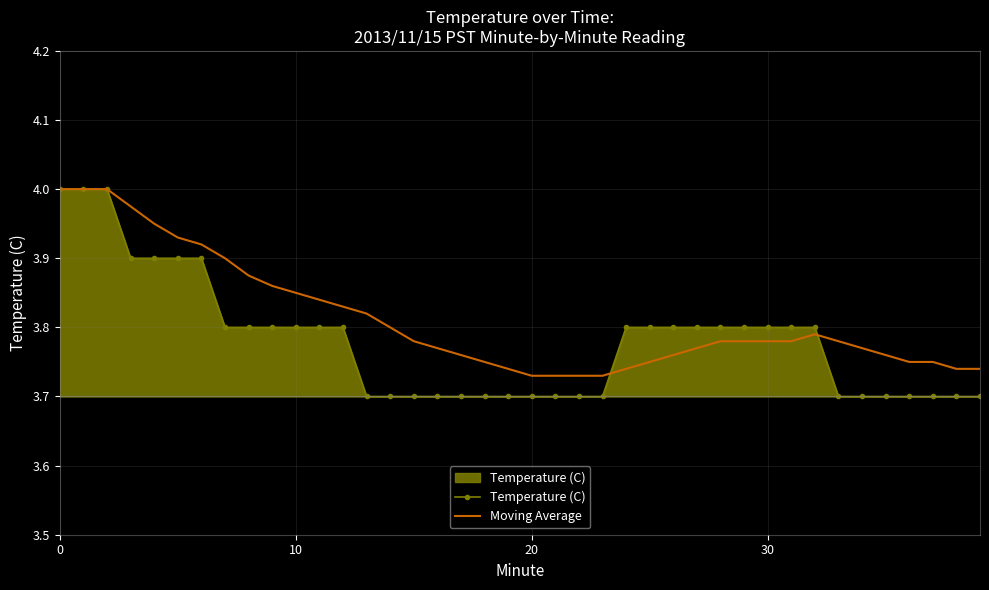

Which series has the largest total across all categories?

Moving Average